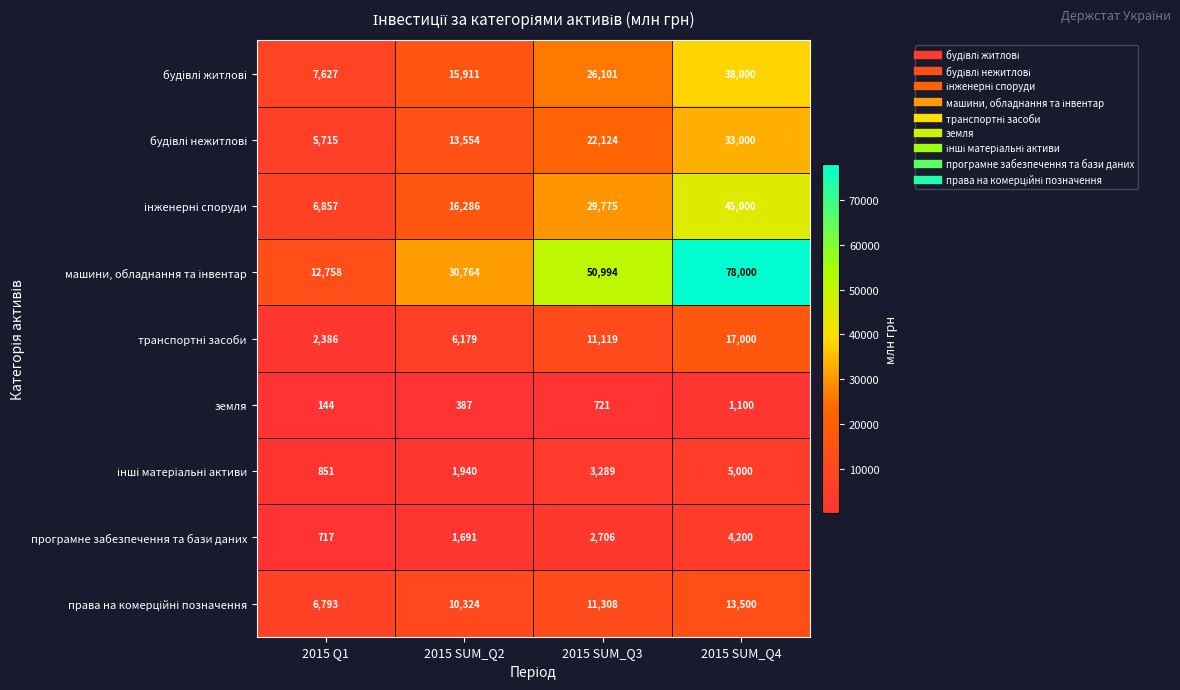

How many distinct data groups are displayed?

9